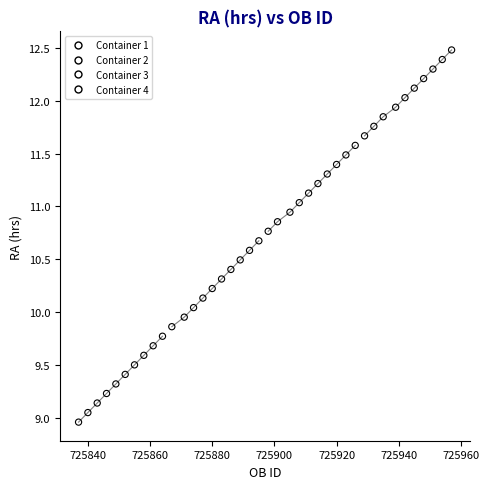

What are all the series names shown in the legend?

Container 1, Container 2, Container 3, Container 4